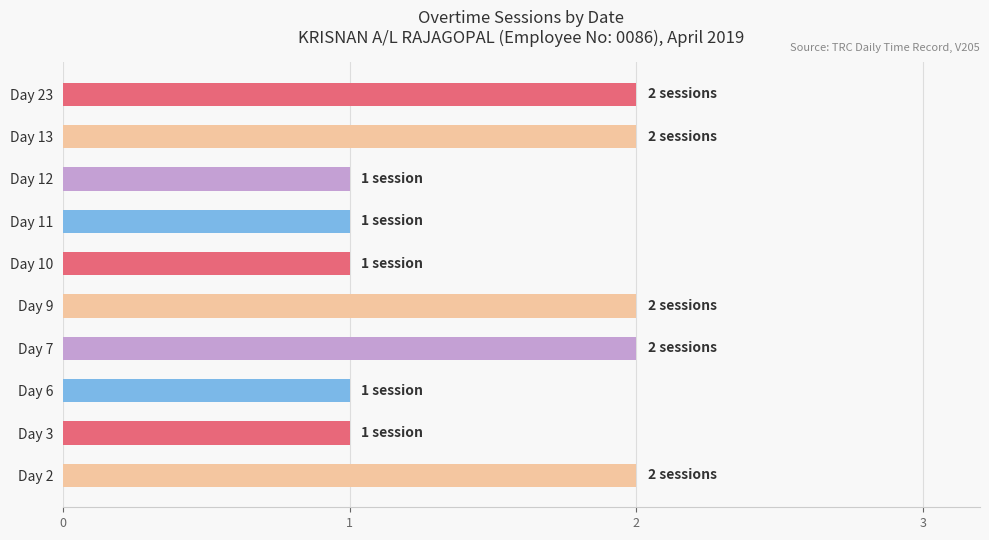

Which has a higher value, Day 6 or Day 9?

Day 9